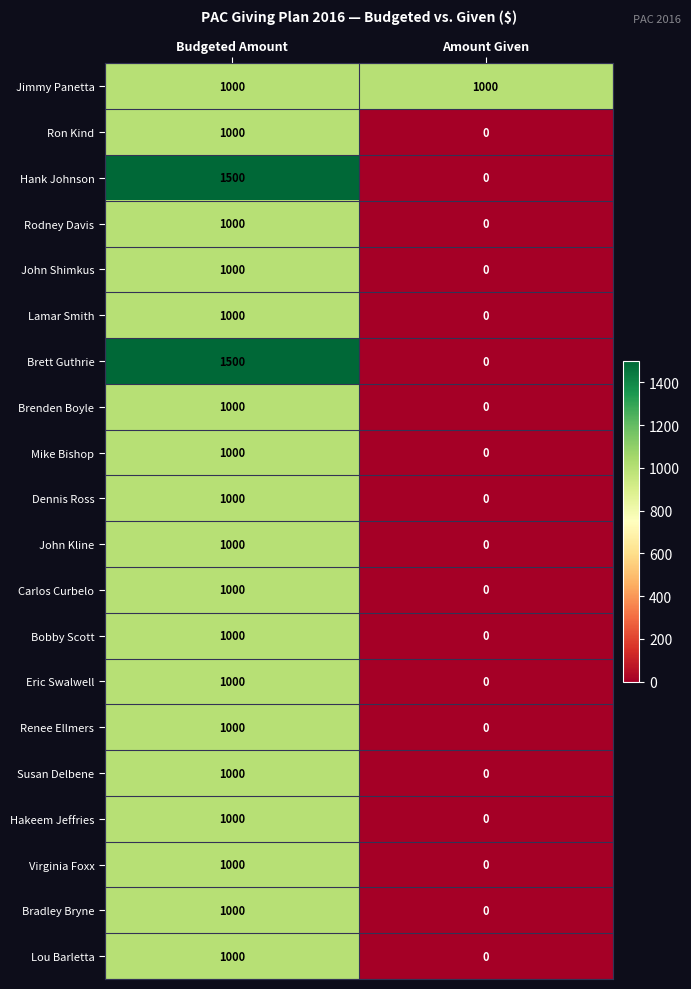

The value of Bobby Scott at Budgeted Amount is 385. True or false?

False